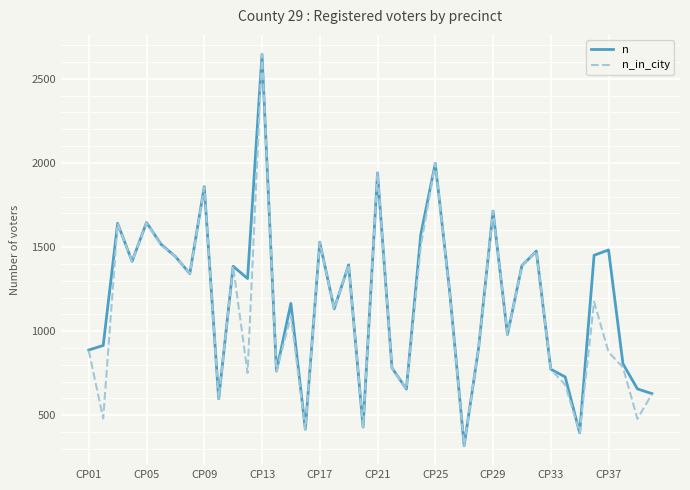

What is the minimum value for n_in_city?

320